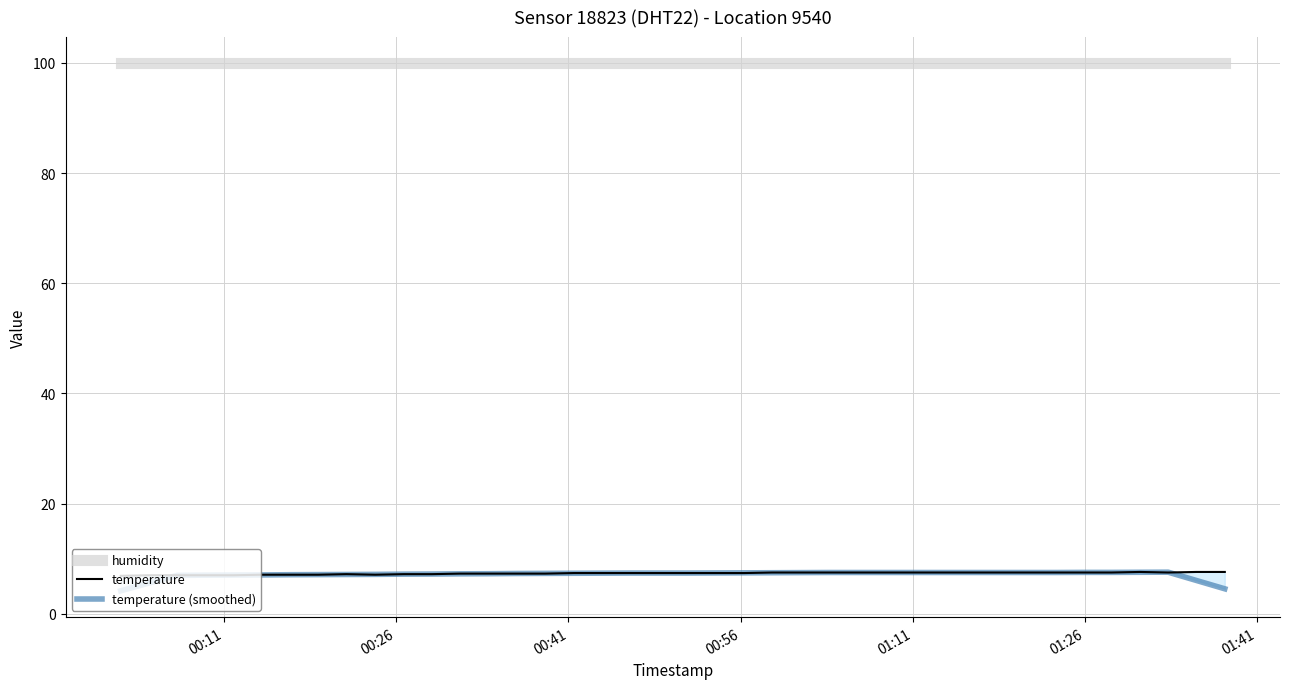

How many lines are shown in the chart?

3